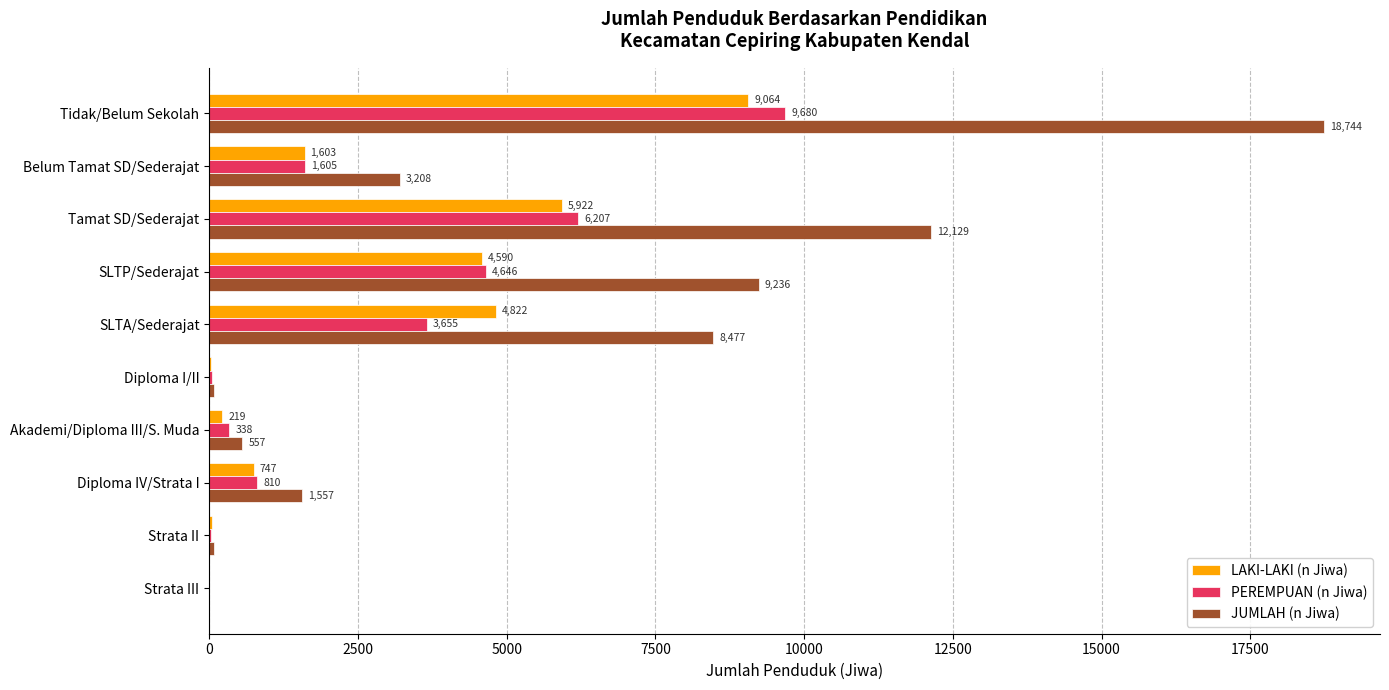

How many distinct data groups are displayed?

3